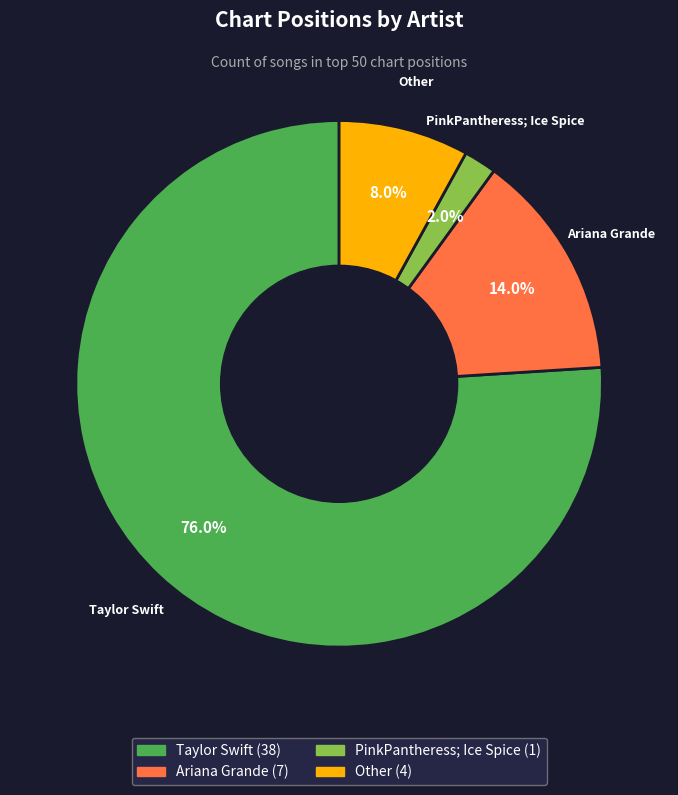

To the nearest percent, what is the combined percentage of Other and Taylor Swift?

84%